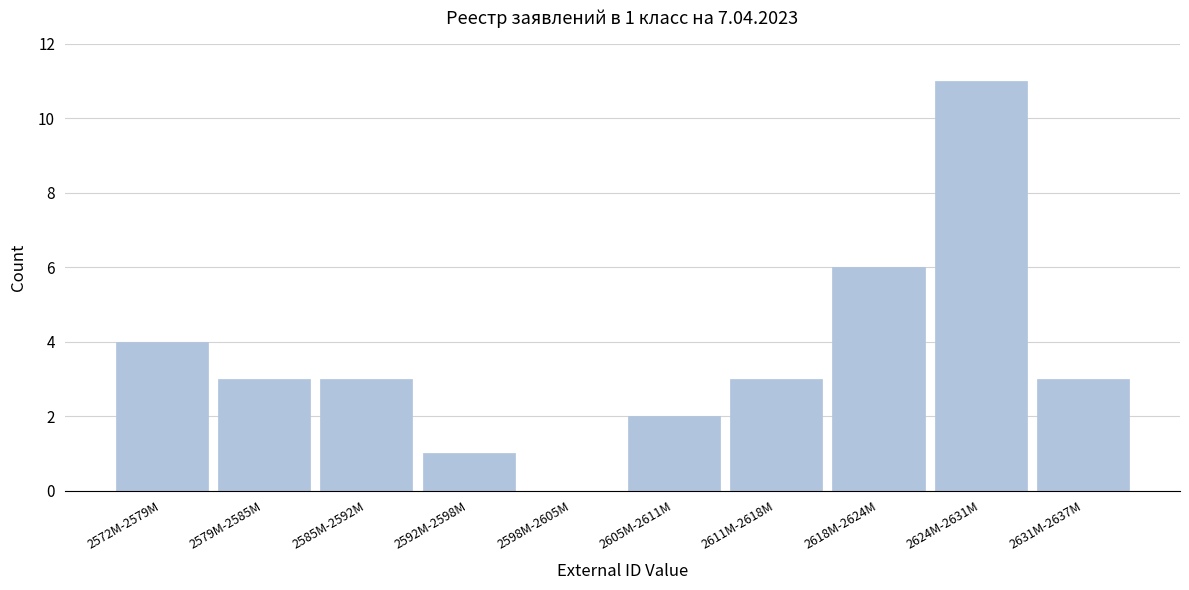

Reading right to left, transcribe all the data shown in this chart.

2631M-2637M=3	2624M-2631M=11	2618M-2624M=6	2611M-2618M=3	2605M-2611M=2	2598M-2605M=0	2592M-2598M=1	2585M-2592M=3	2579M-2585M=3	2572M-2579M=4